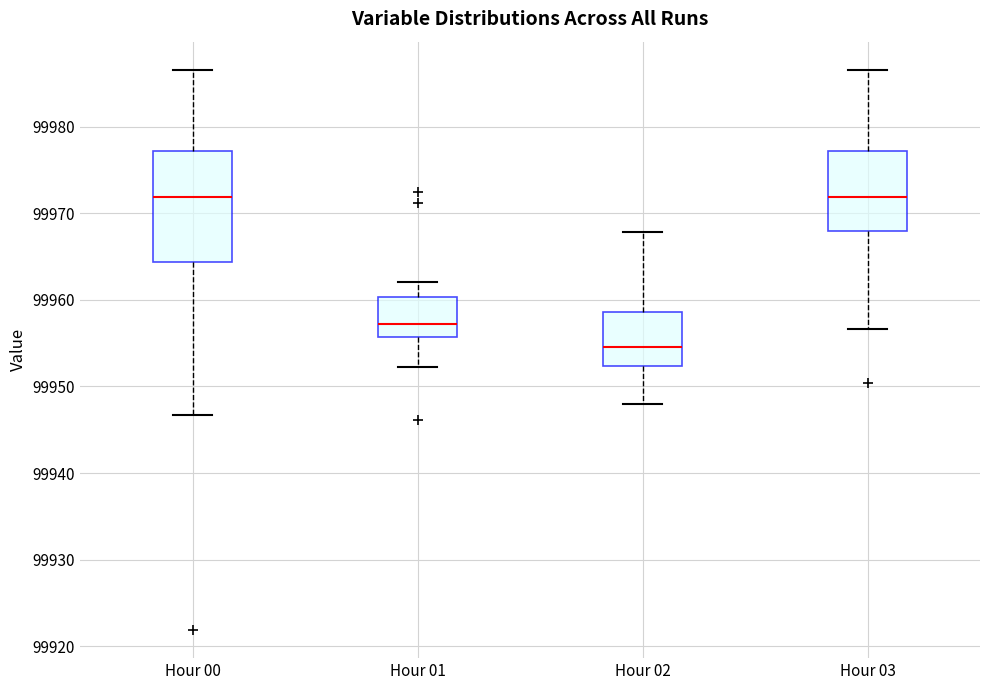

Which box has the lowest median line?

Hour 02